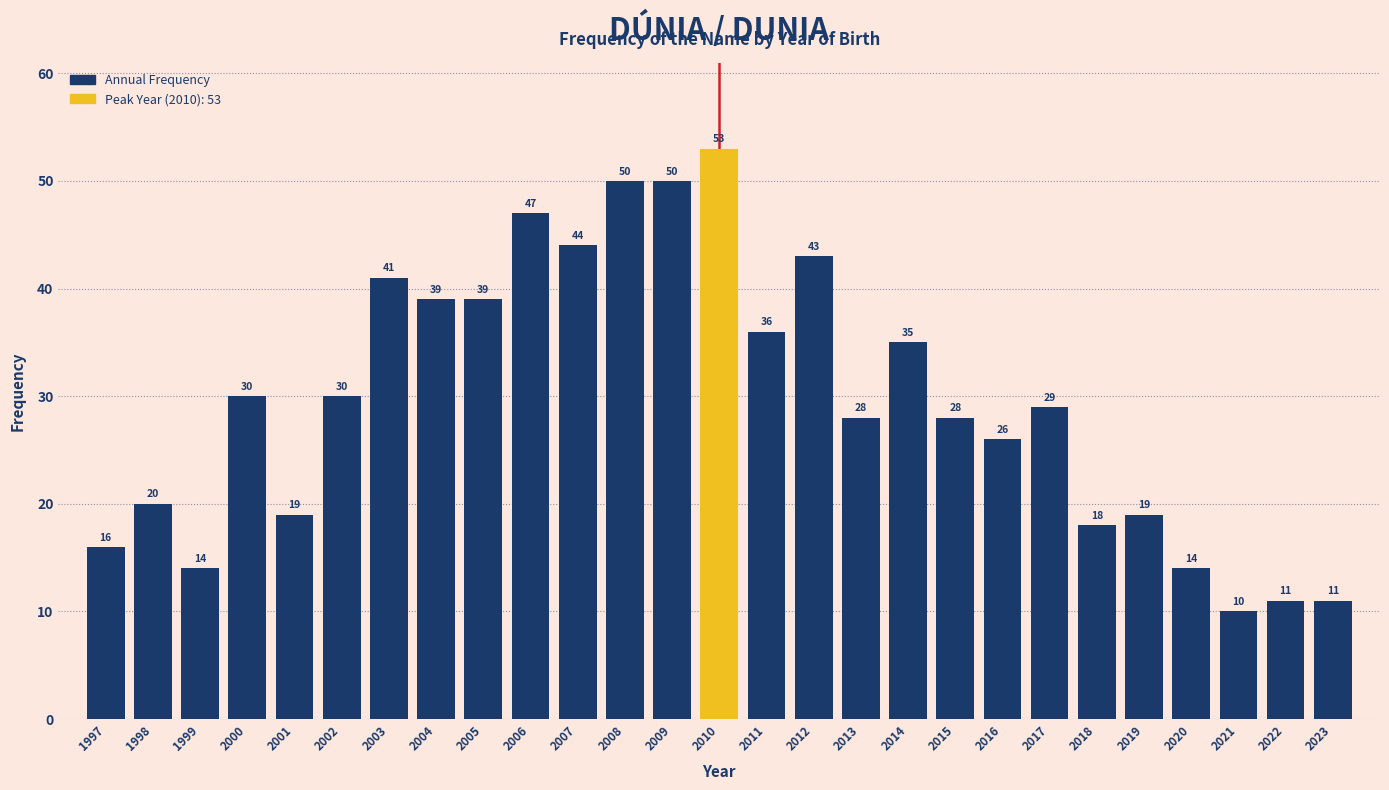

Reading left to right, list all the values displayed in this chart.

1997=16	1998=20	1999=14	2000=30	2001=19	2002=30	2003=41	2004=39	2005=39	2006=47	2007=44	2008=50	2009=50	2010=53	2011=36	2012=43	2013=28	2014=35	2015=28	2016=26	2017=29	2018=18	2019=19	2020=14	2021=10	2022=11	2023=11